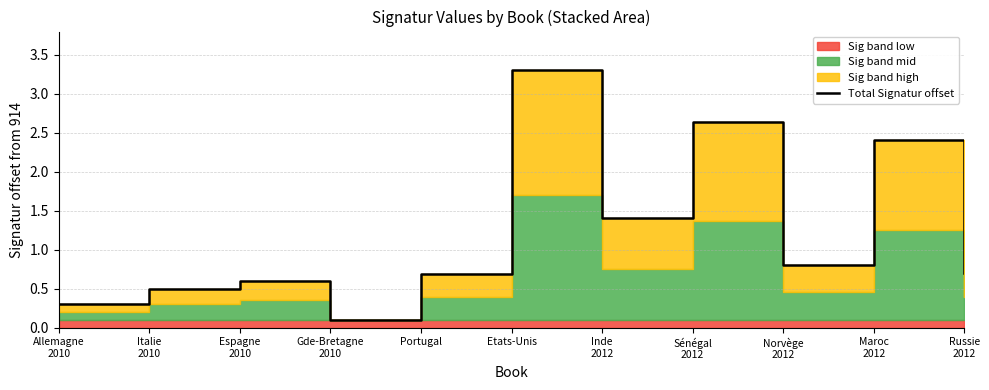

At which label is the value closest to 1?

Norvège
2012